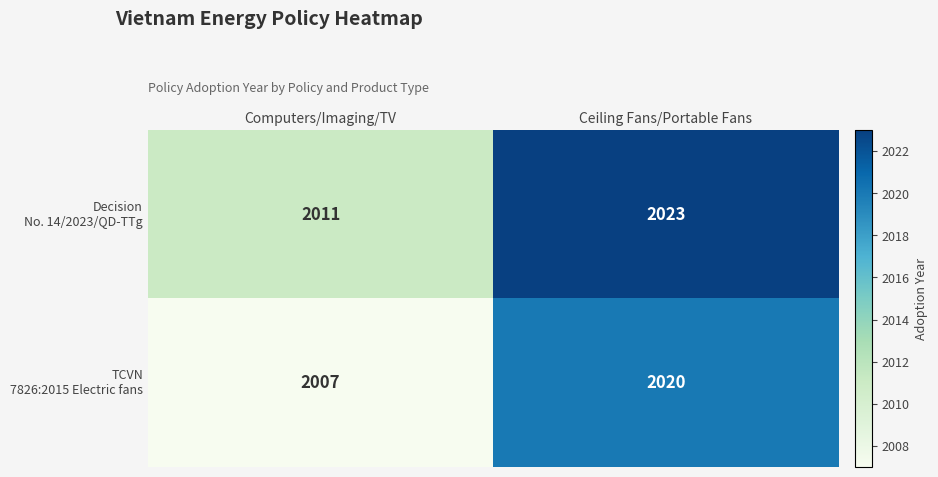

What is the spread (max minus min) of values at Computers/Imaging/TV?

4